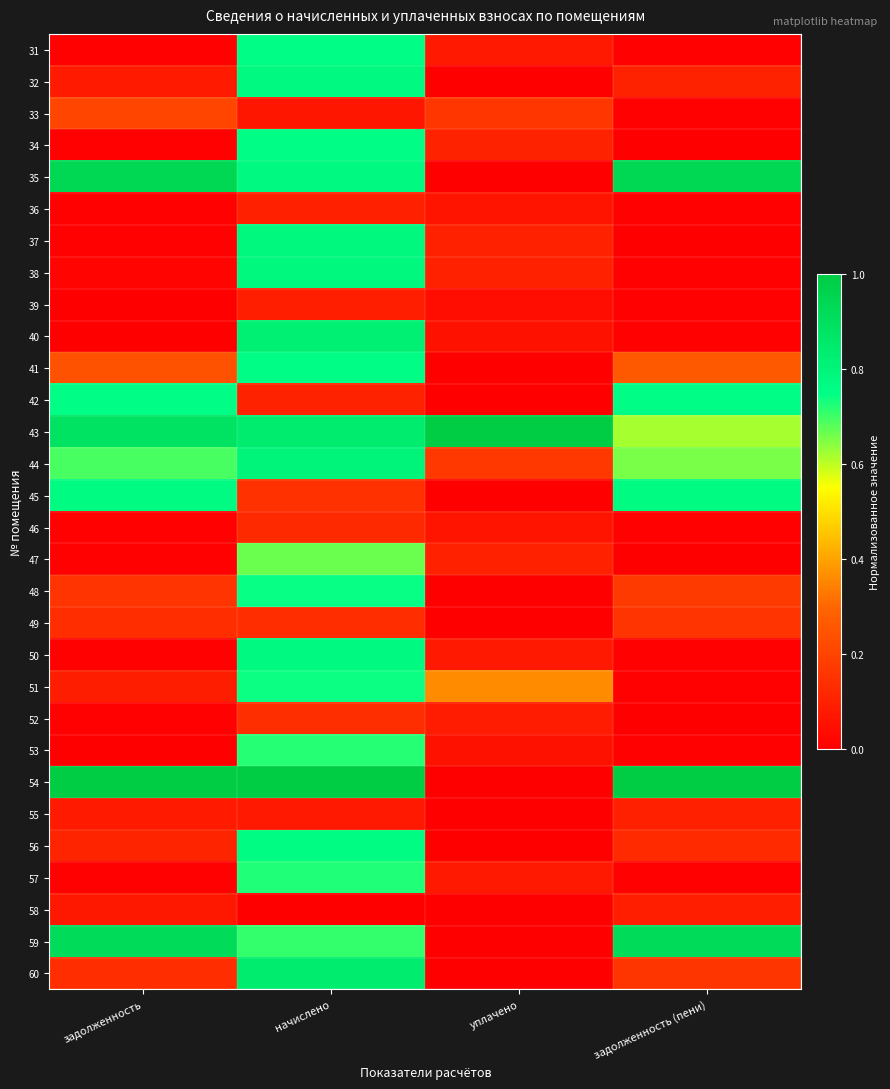

At how many categories does at least one series exceed 0?

4